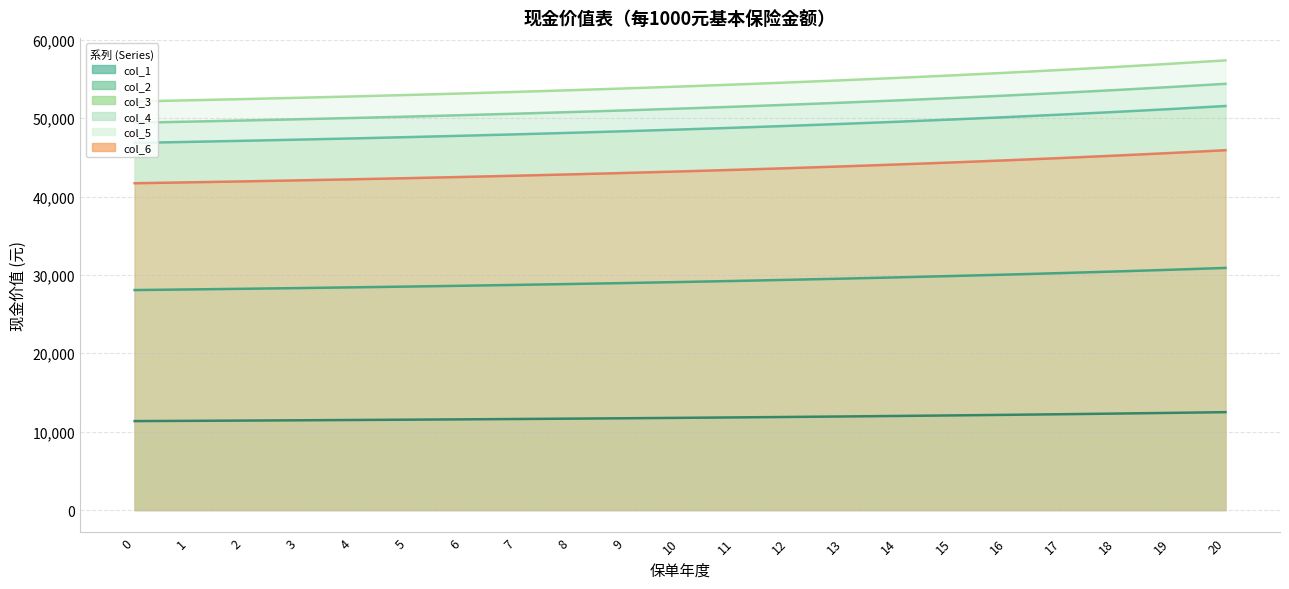

True or false: col_3 has more than 1 points higher than both neighbors.

False